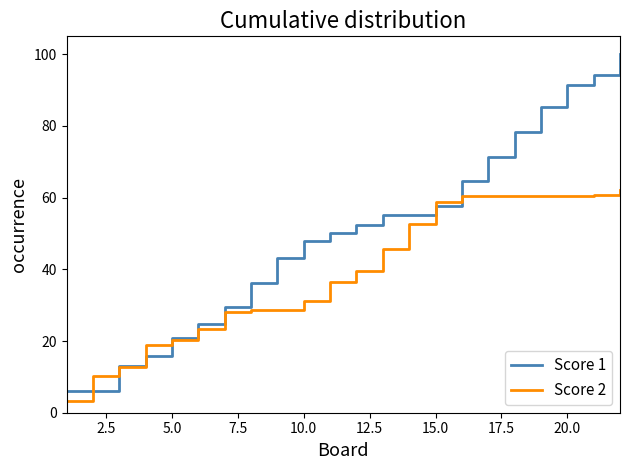

How many distinct data groups are displayed?

2